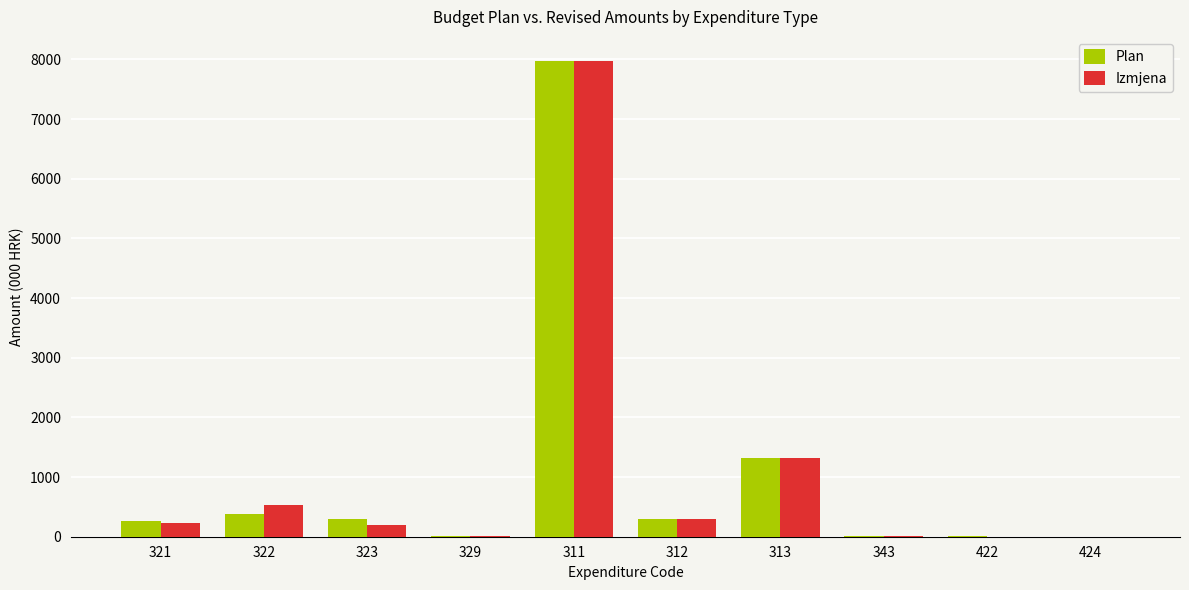

How many groups of bars are there?

10